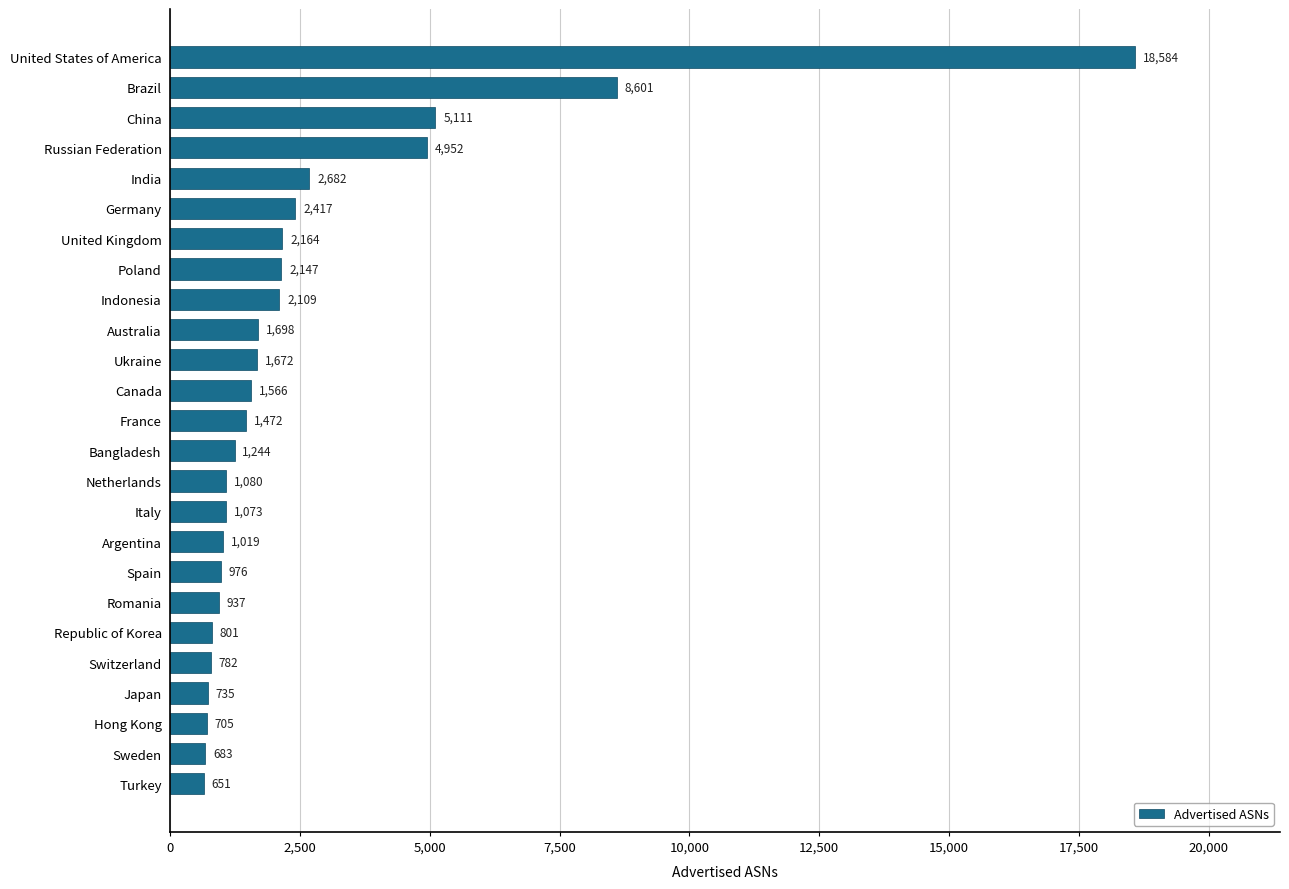

How many categories are shown in the chart?

25